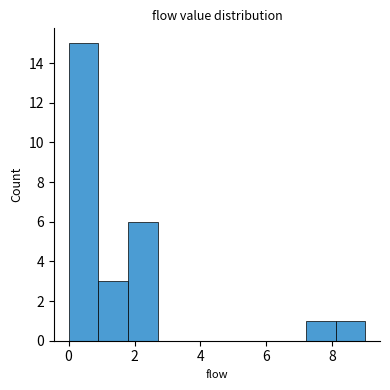

What is the height of the bar covering 7.2 to 8.1 on the x-axis? Neither the bar edges nor the heights are printed on the chart, so give them approximately, as read against the axes.

1